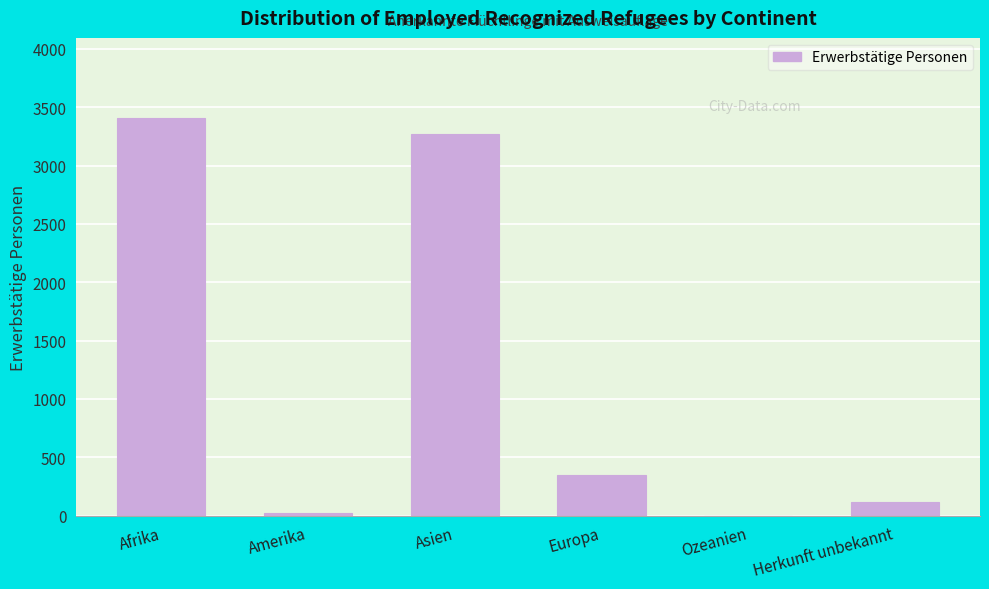

Reading right to left, transcribe all the data shown in this chart.

Herkunft unbekannt=120	Ozeanien=0	Europa=352	Asien=3274	Amerika=25	Afrika=3412